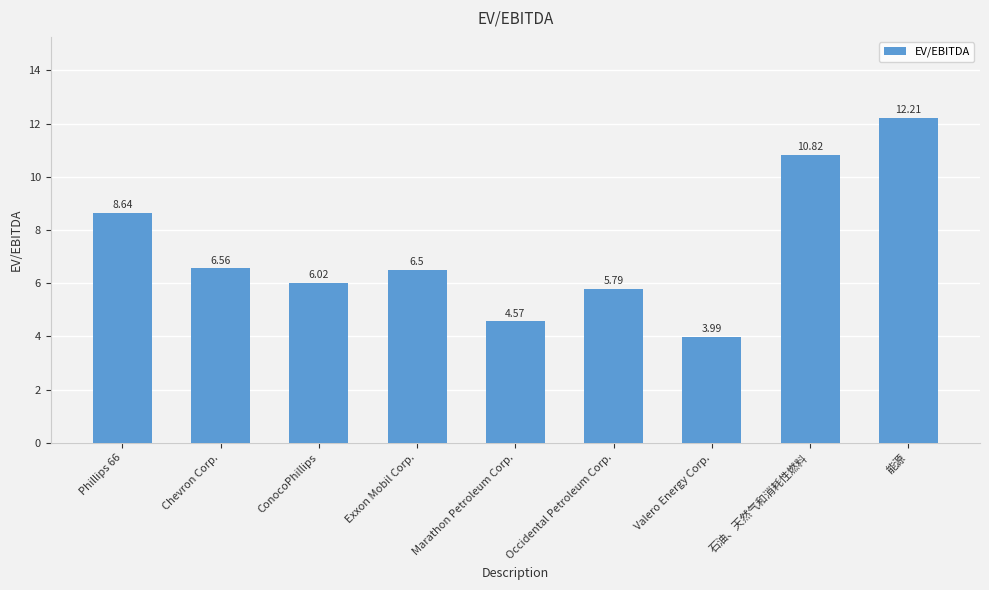

What is the approximate value at Phillips 66?

8.6